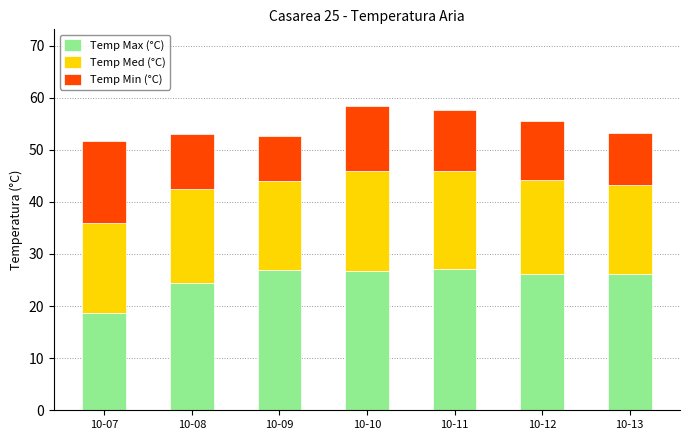

Is it true that Temp Max (°C) equals 43.3 at 10-10?

False